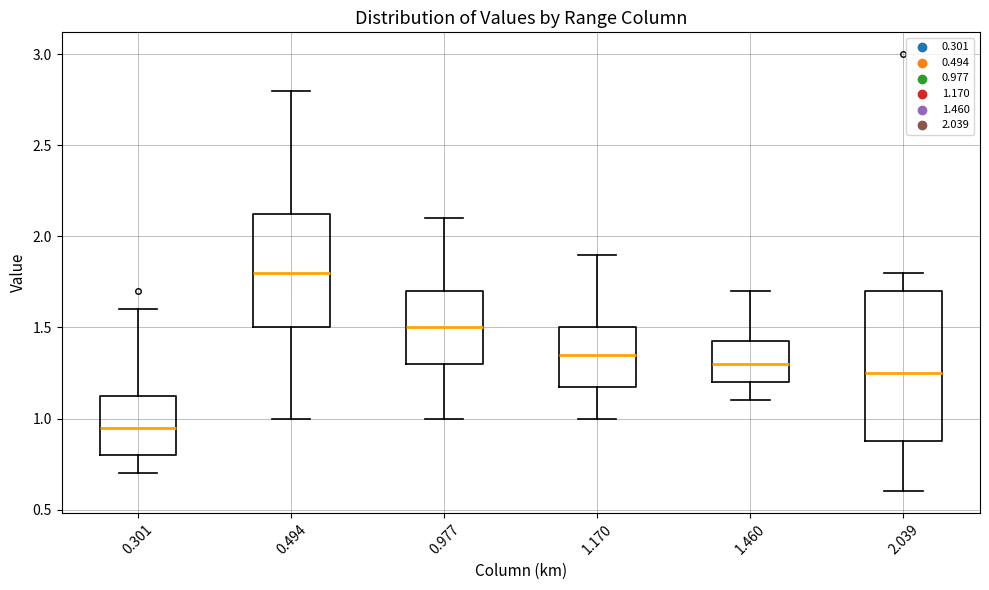

Reading left to right, transcribe this box plot: for each box, give where its median line is, the range the box spans, and where its two whiskers end, as read against the y-axis. The values are not printed on the chart, so give them approximately, as read against the axis.

0.301: median 0.95, box 0.80 to 1.15, whiskers 0.70 to 1.60
0.494: median 1.80, box 1.50 to 2.15, whiskers 1.00 to 2.80
0.977: median 1.50, box 1.30 to 1.70, whiskers 1.00 to 2.10
1.170: median 1.35, box 1.20 to 1.50, whiskers 1.00 to 1.90
1.460: median 1.30, box 1.20 to 1.45, whiskers 1.10 to 1.70
2.039: median 1.25, box 0.90 to 1.70, whiskers 0.60 to 1.80